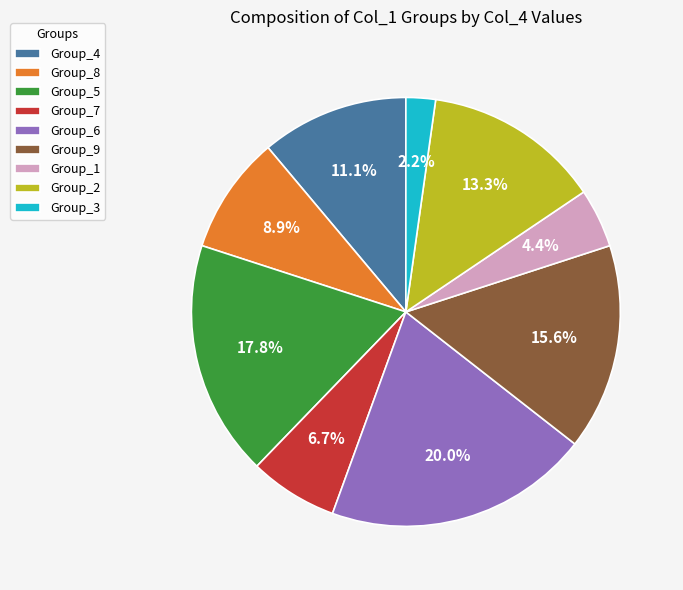

To the nearest percent, what is the difference between the largest and smallest slice percentages?

18%